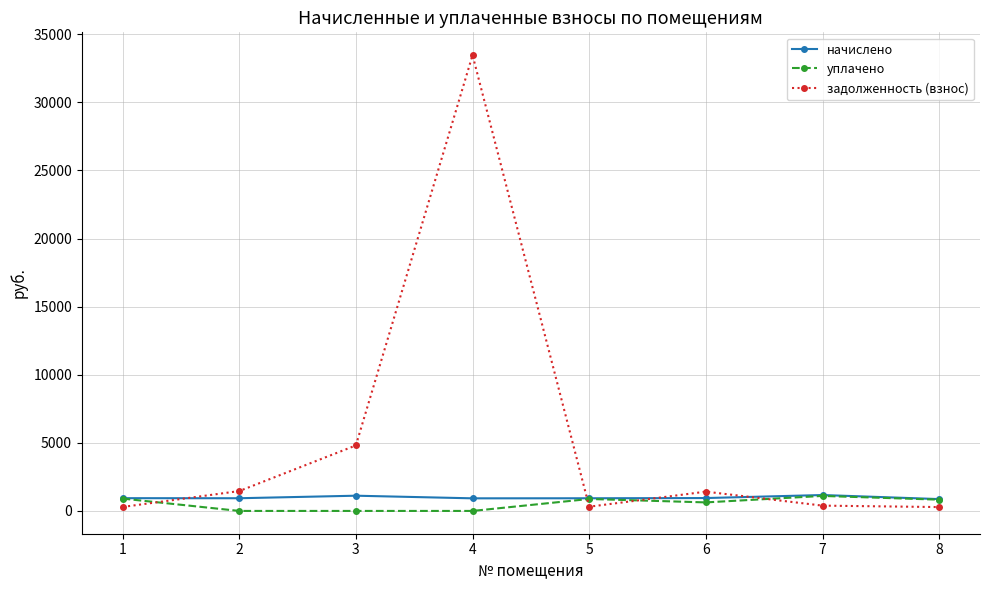

What are all the series names shown in the legend?

начислено, уплачено, задолженность (взнос)